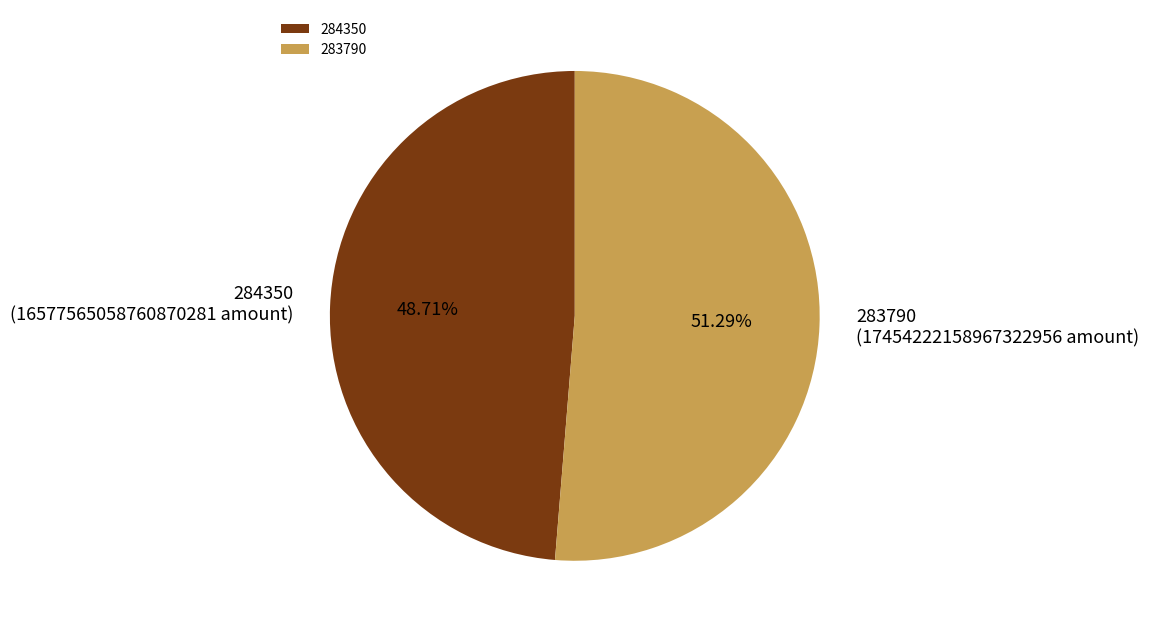

Which slice is the largest?

283790